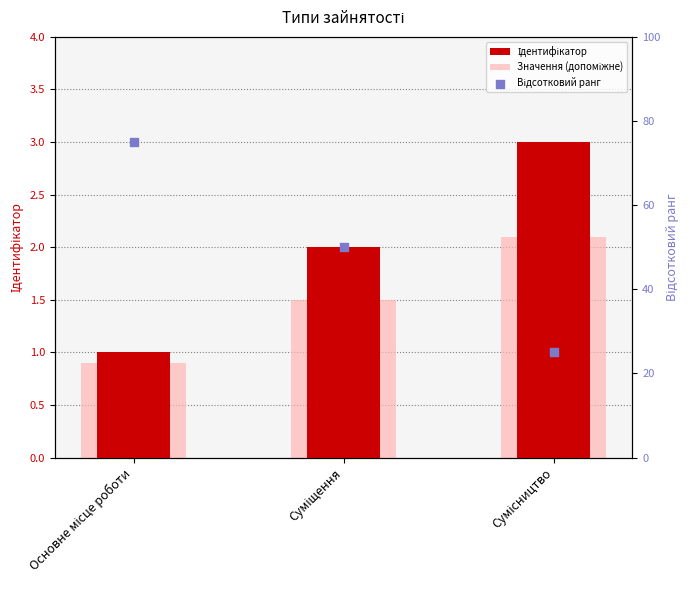

Is the value of Відсотковий ранг at Основне місце роботи greater than the value of Значення (допоміжне) at Сумісництво?

Yes